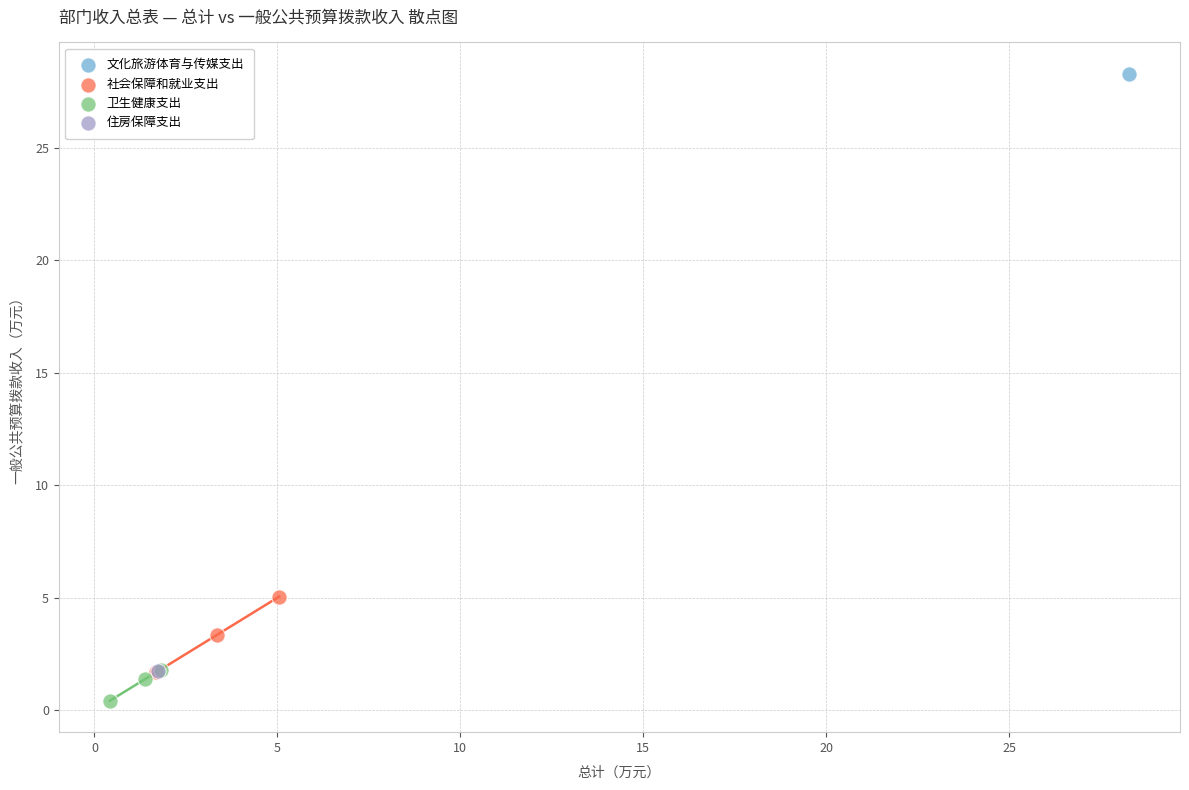

What are all the series names shown in the legend?

文化旅游体育与传媒支出, 社会保障和就业支出, 卫生健康支出, 住房保障支出